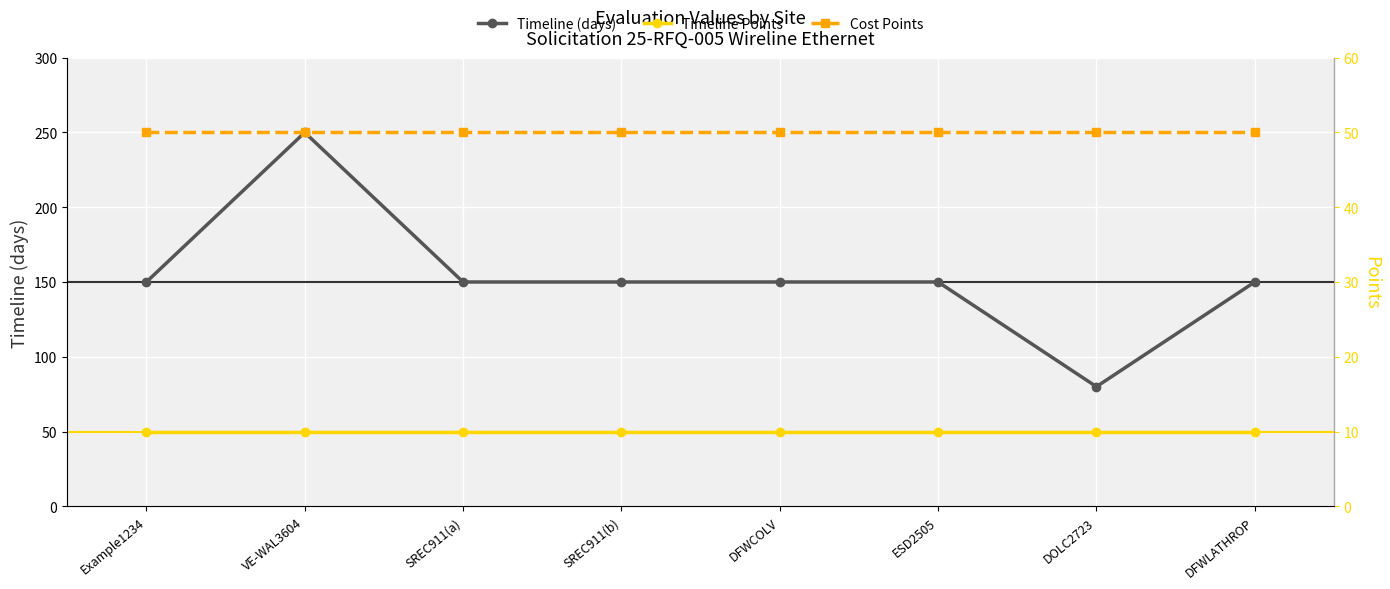

List the labels in order of Timeline Points value, largest first.

Example1234, VE-WAL3604, SREC911(a), SREC911(b), DFWCOLV, ESD2505, DOLC2723, DFWLATHROP